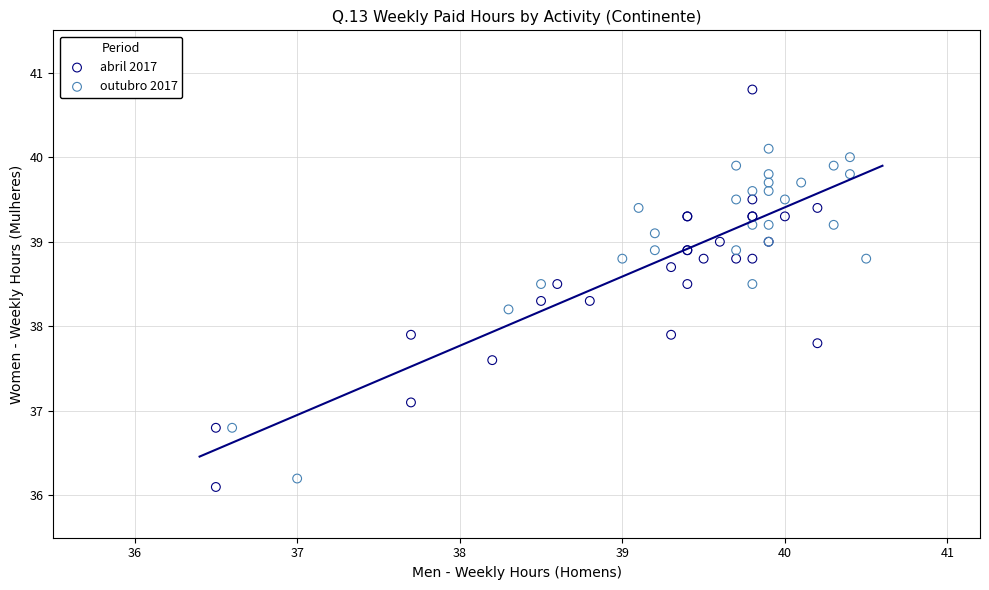

Which series reaches the maximum Y coordinate?

abril 2017